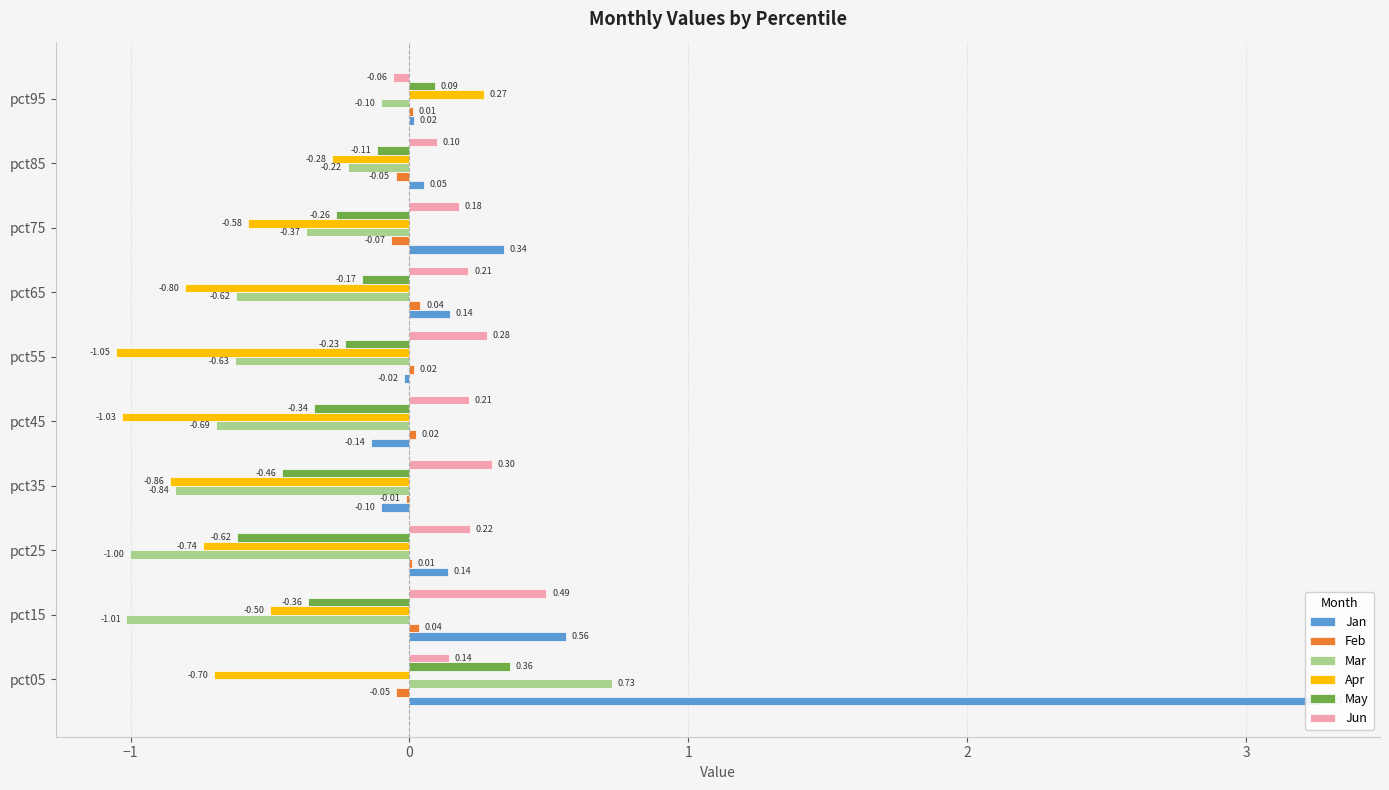

What is the sum of all Jan values?

4.3